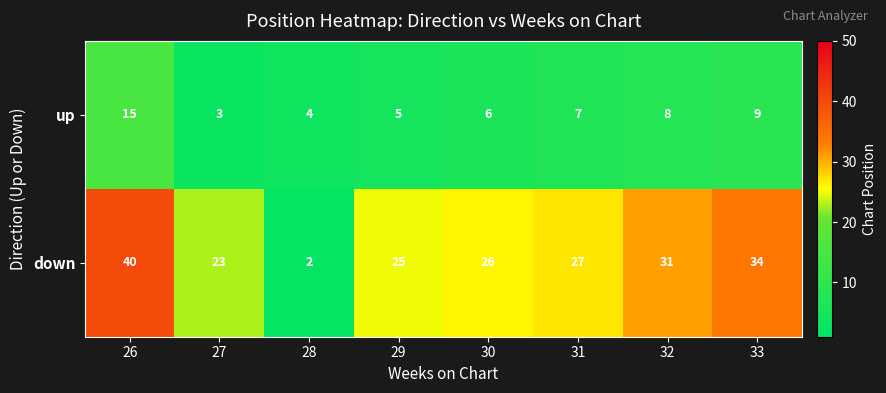

What is the sum of all up values?

57